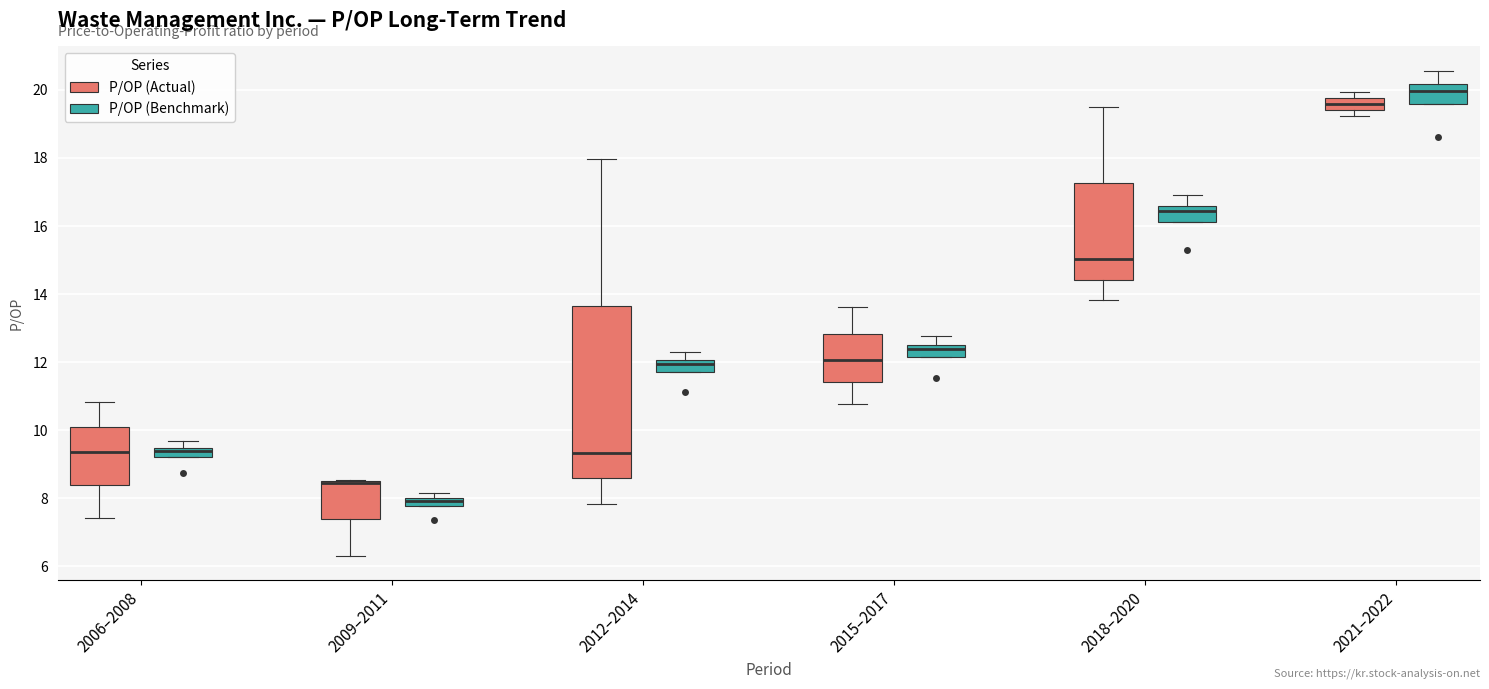

Where does the upper whisker of the box for 2021–2022 (P/OP (Benchmark)) end on the y-axis? The values are not printed on the chart, so give them approximately, as read against the axis.

20.6